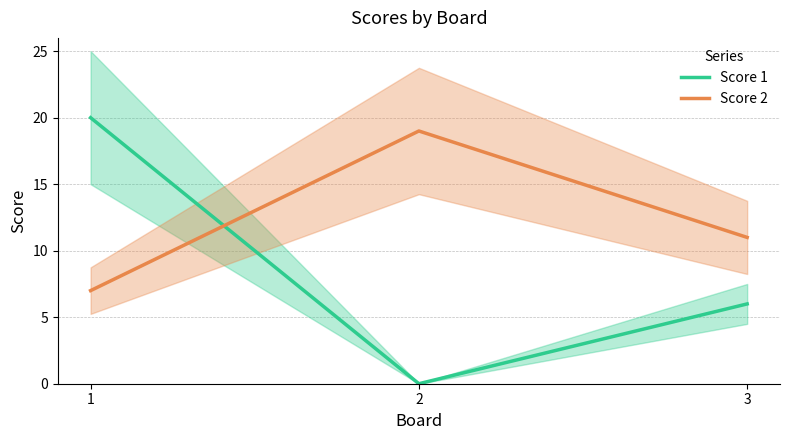

At which label does Score 1 first exceed 6?

1